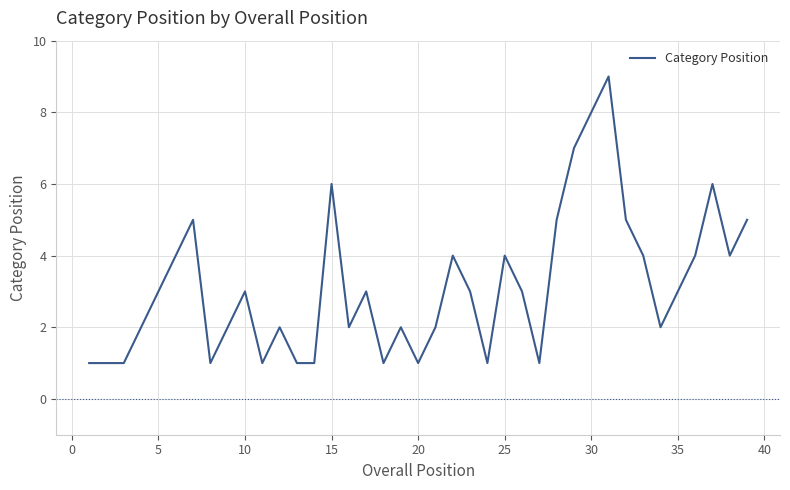

What is the difference between the maximum and minimum values?

8